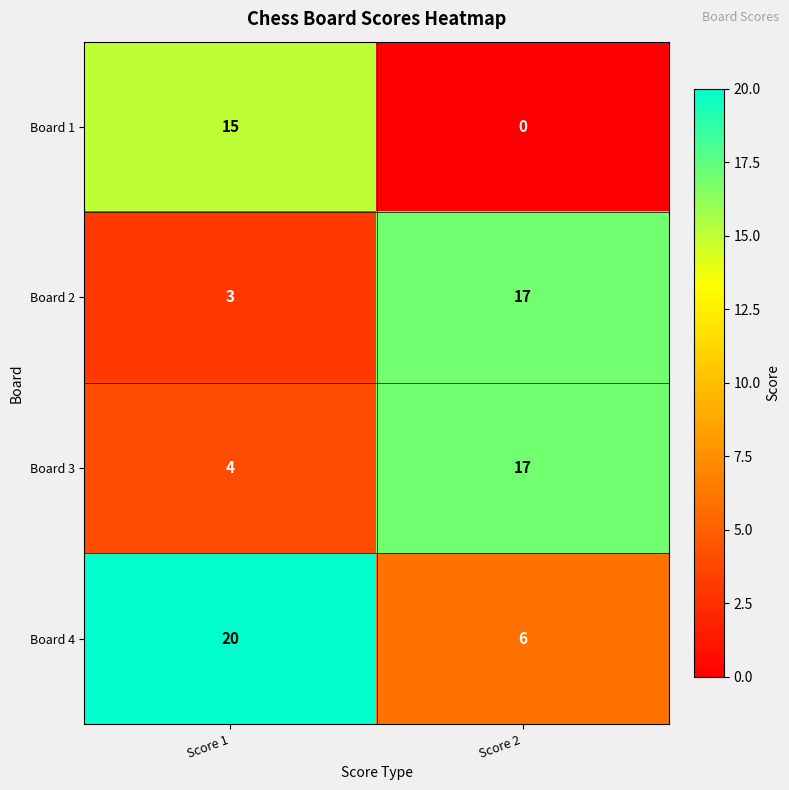

What is the difference between the maximum and minimum values in the Board 2 series?

14